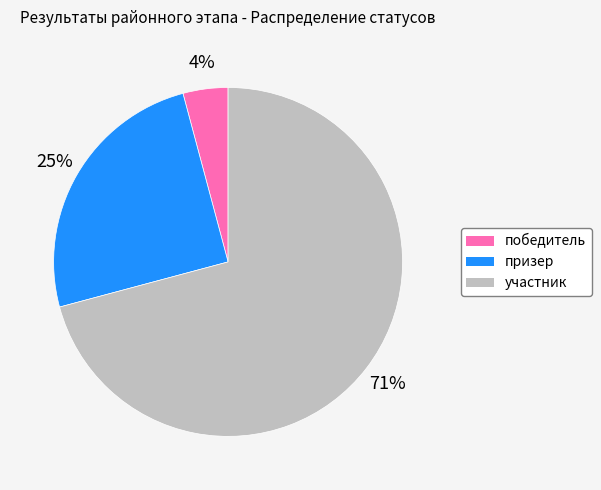

Is it true that участник is 84% of the pie?

False